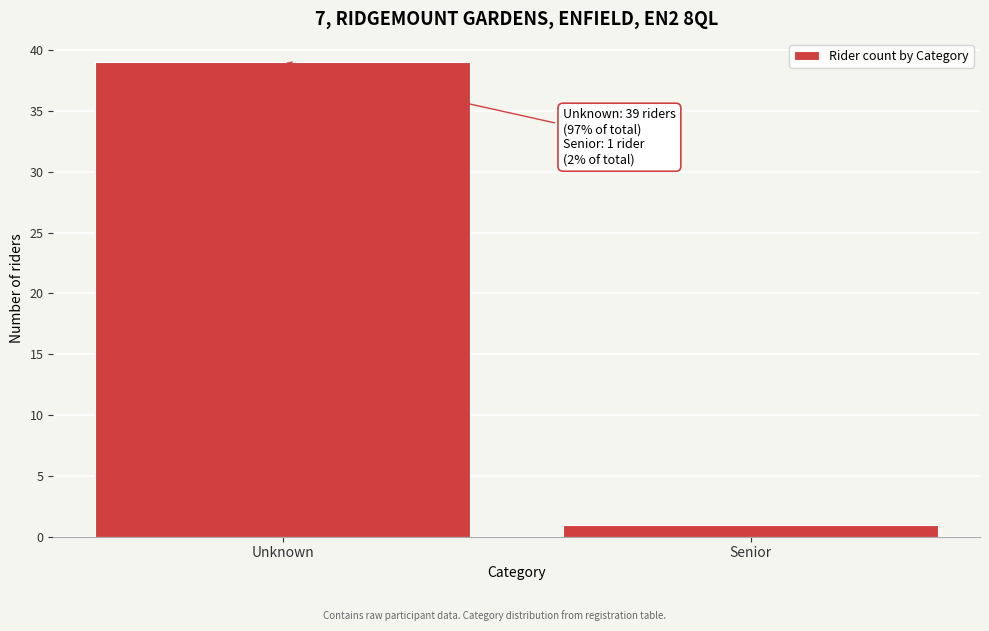

Reading left to right, transcribe all the data shown in this chart.

39	1